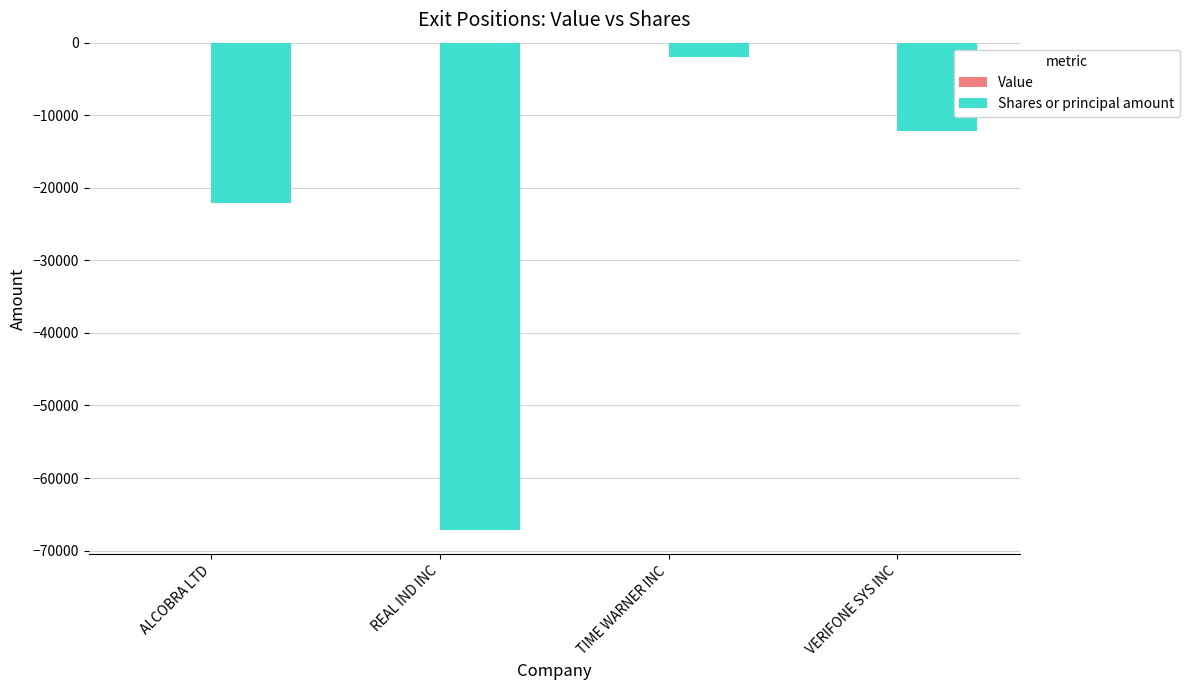

What is the average value?

-25877